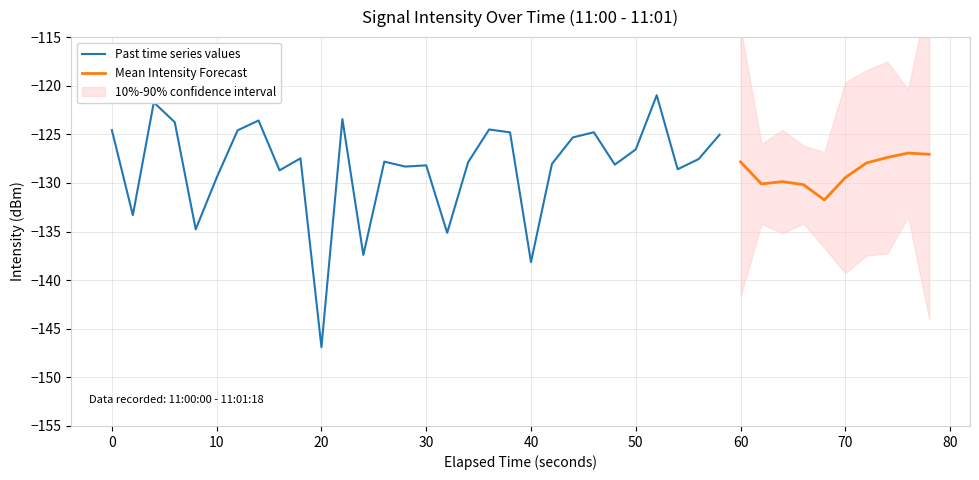

Read the value at 17.

-127.9